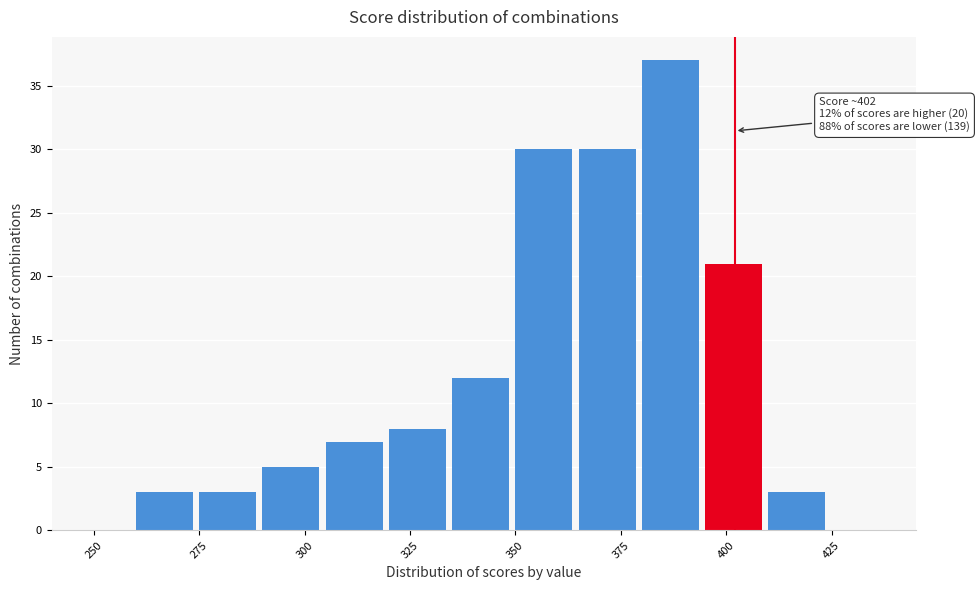

Around what value on the x-axis is the tallest bar? Give the approximate position of its centre, as read against the axis.

385